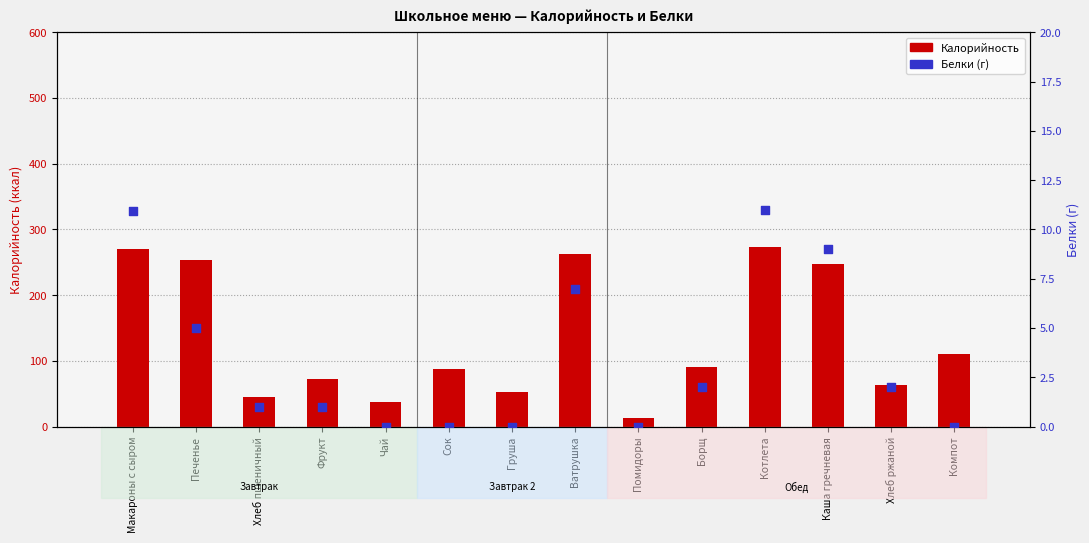

Is the value of Белки (г) at Хлеб ржаной greater than the value of Калорийность at Компот?

No